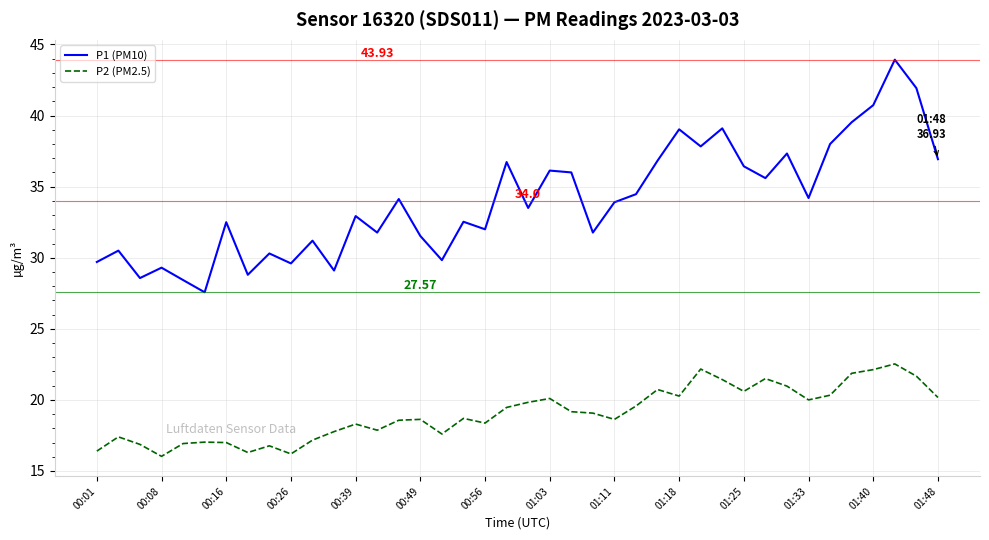

What are all the series names shown in the legend?

P1 (PM10), P2 (PM2.5)